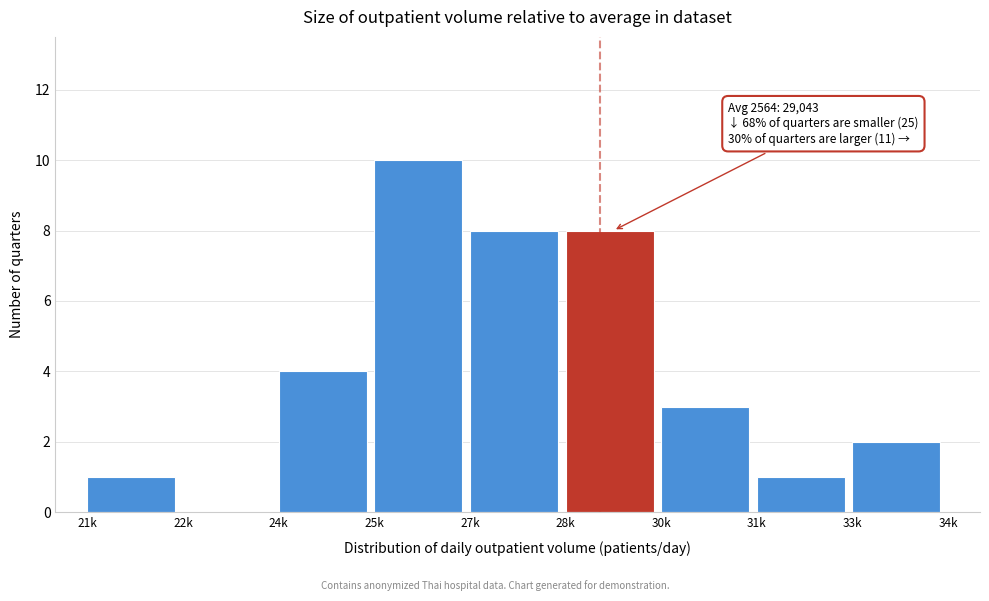

Reading left to right, extract all data points from this chart.

21k=1	22k=0	24k=4	25k=10	27k=8	28k=8	30k=3	31k=1	33k=2